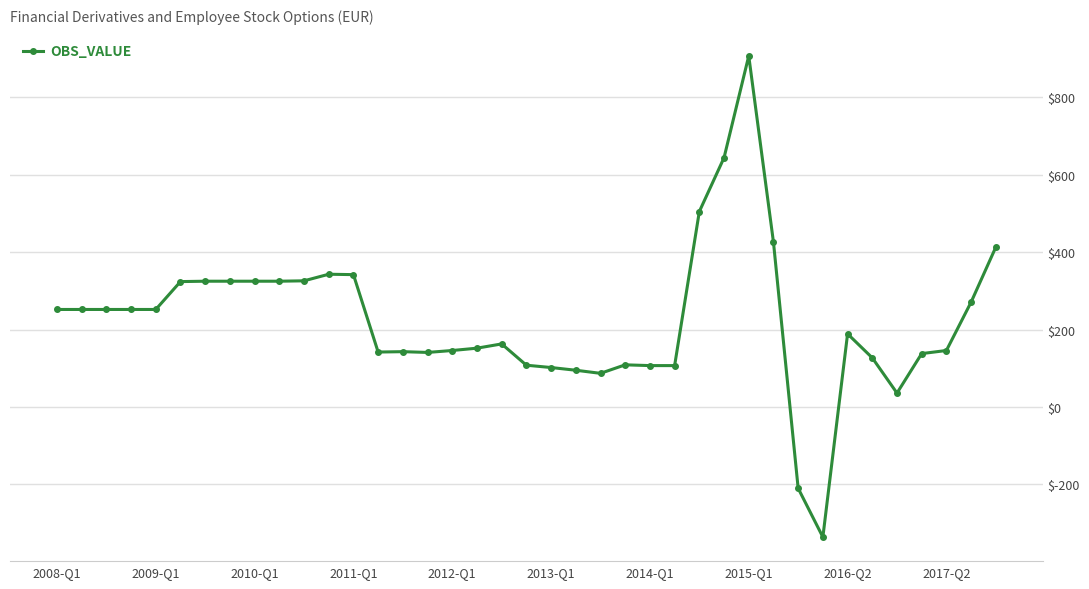

What is the smallest value displayed?

-336